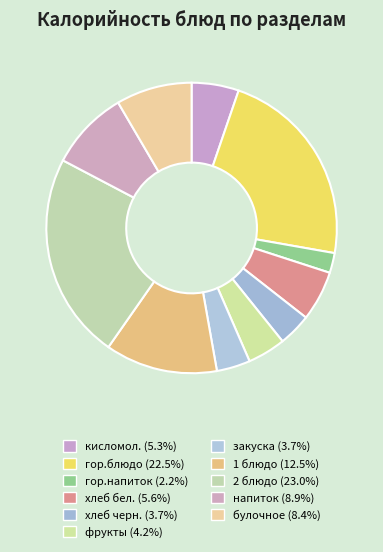

To the nearest percent, what is the difference between the закуска and гор.блюдо slice percentages?

19%